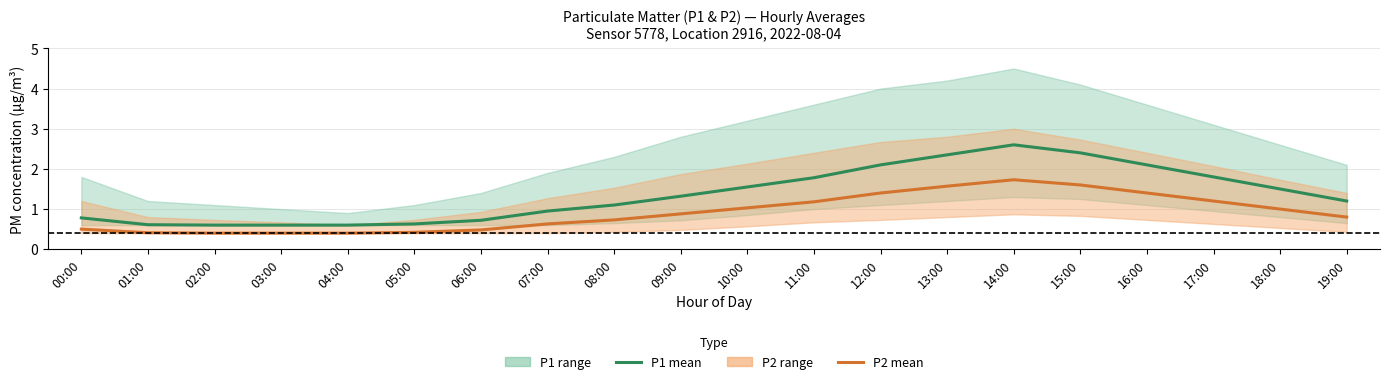

Which category has the lowest value in the P2 (mean) series?

02:00